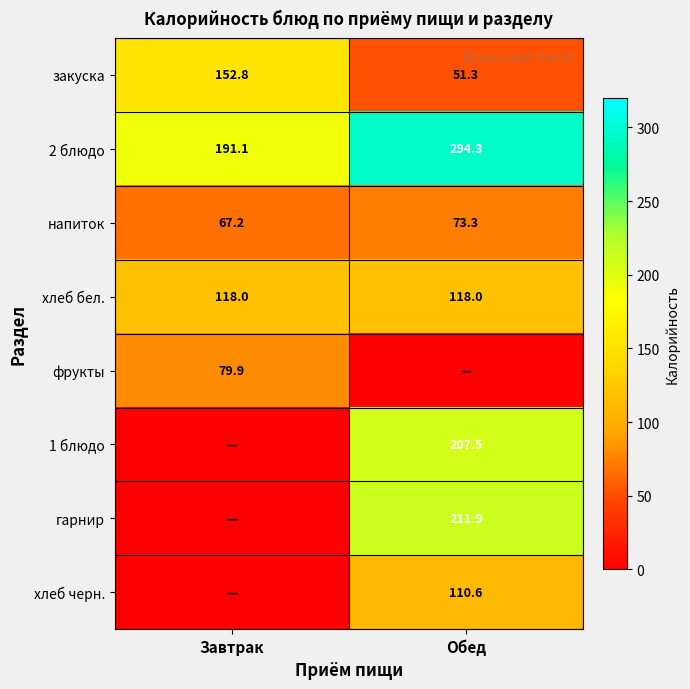

Between Обед and Завтрак, which is larger?

Завтрак